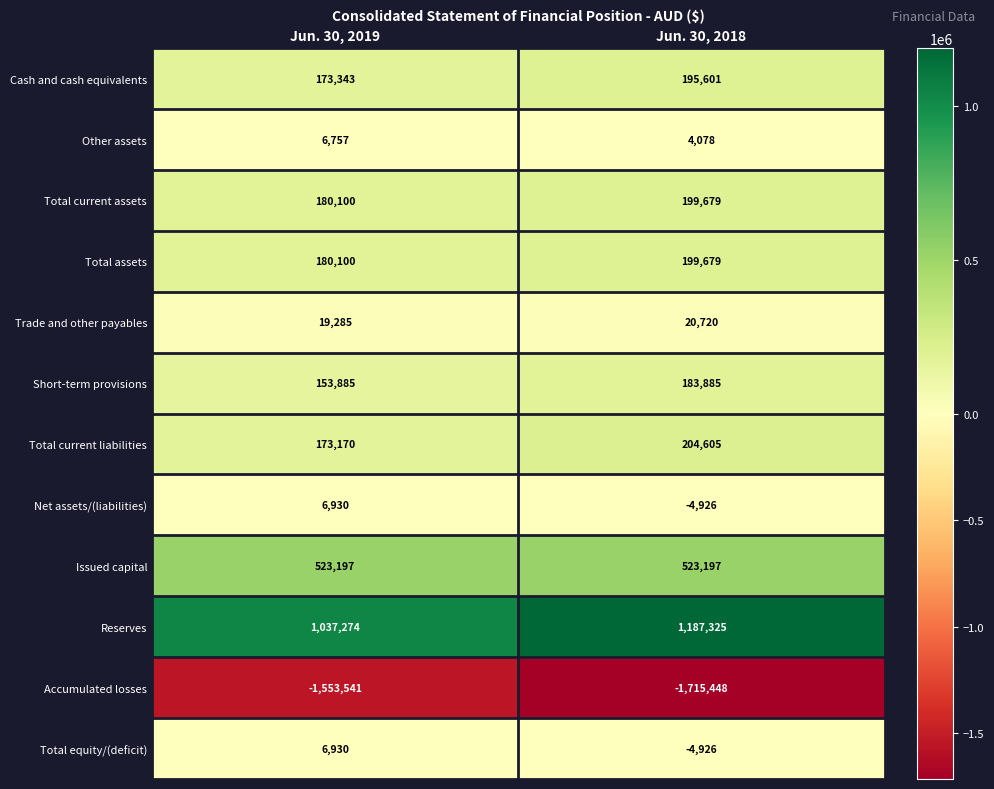

What is the smallest value displayed?

-1715448